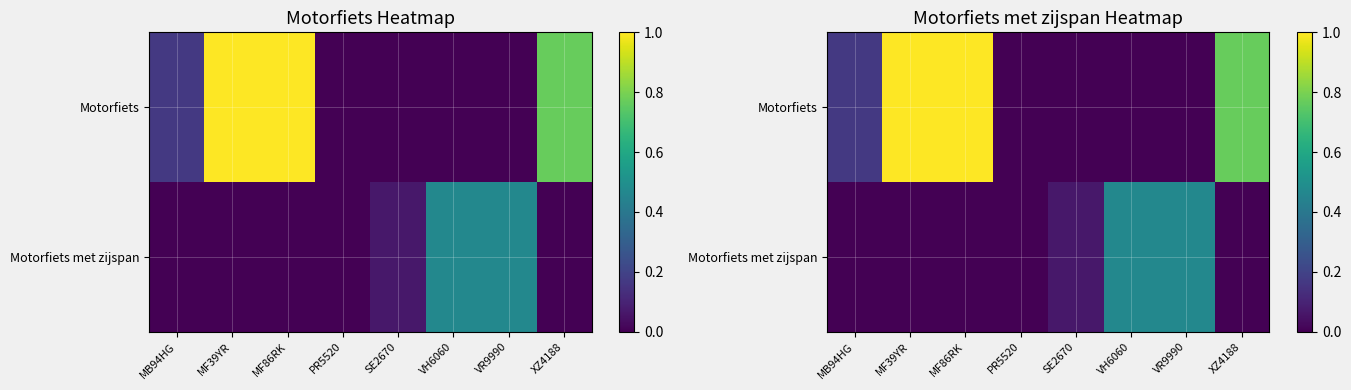

Which series changed the most between PR5520 and VH6060?

Motorfiets met zijspan